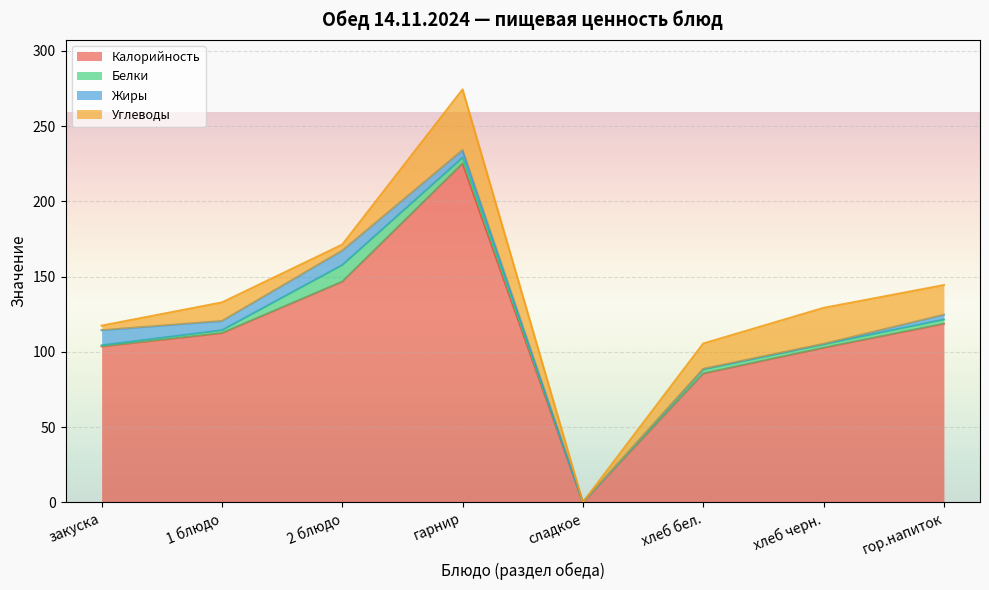

How many values in the Калорийность series exceed 112?

4